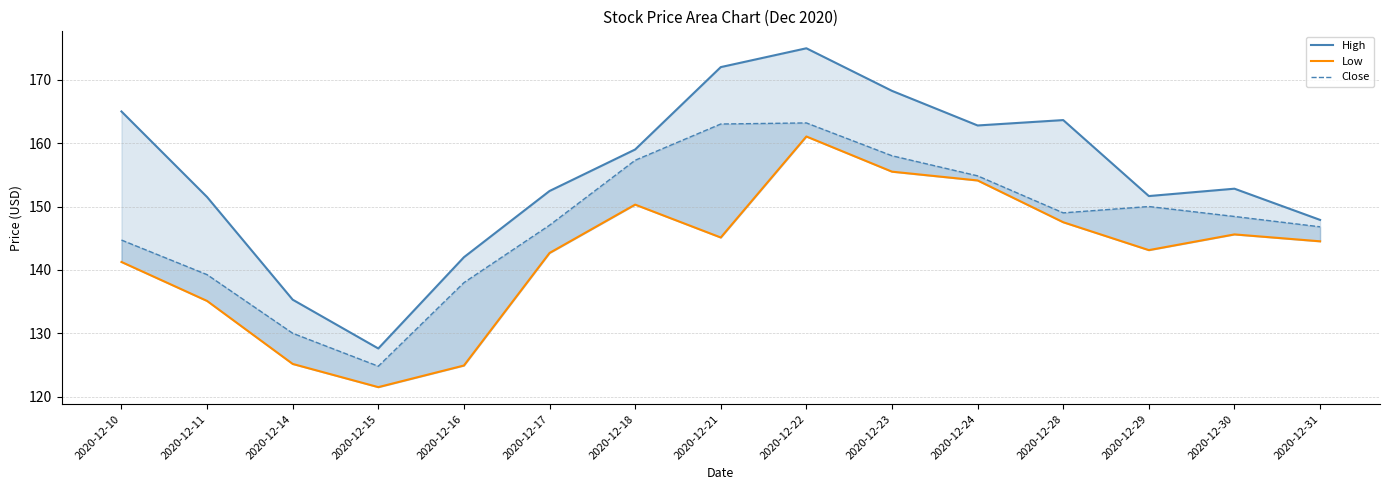

In High, how many points are higher than both neighbors (excluding endpoints)?

3